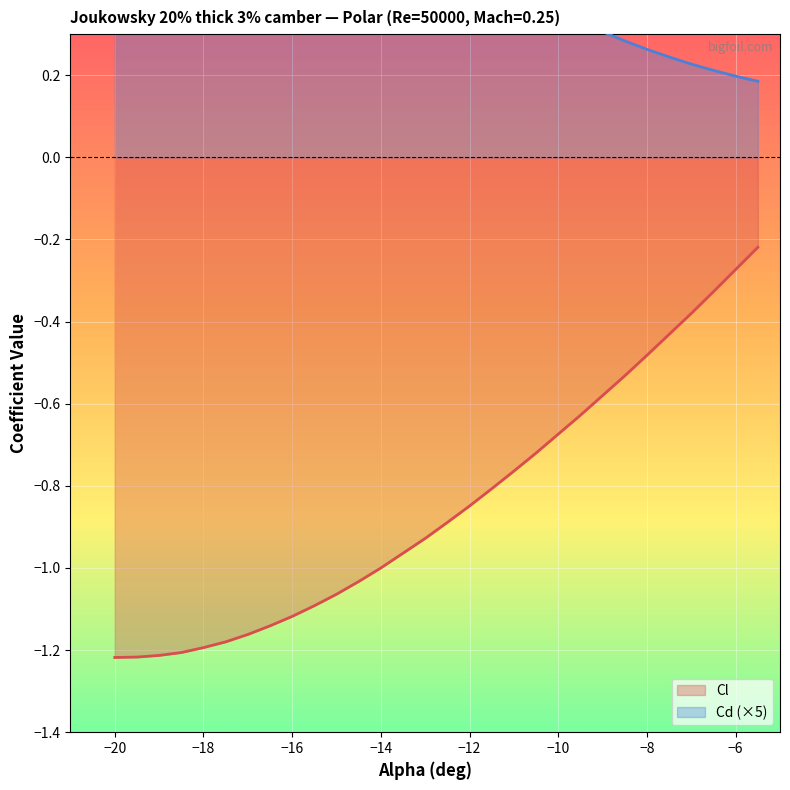

Rank the categories by Cl value from lowest to highest.

-20, -19.5, -19, -18.5, -18, -17.5, -17, -16.5, -16, -15.5, -15, -14.5, -14, -13.5, -13, -12.5, -12, -11.5, -11, -10.5, -10, -9.5, -9, -8.5, -8, -7.5, -7, -6.5, -6, -5.5